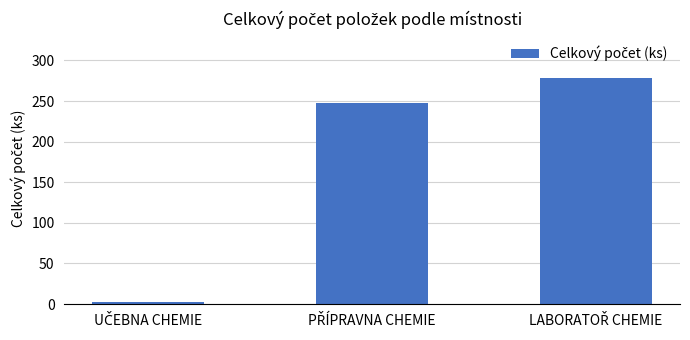

What is the average value?

176